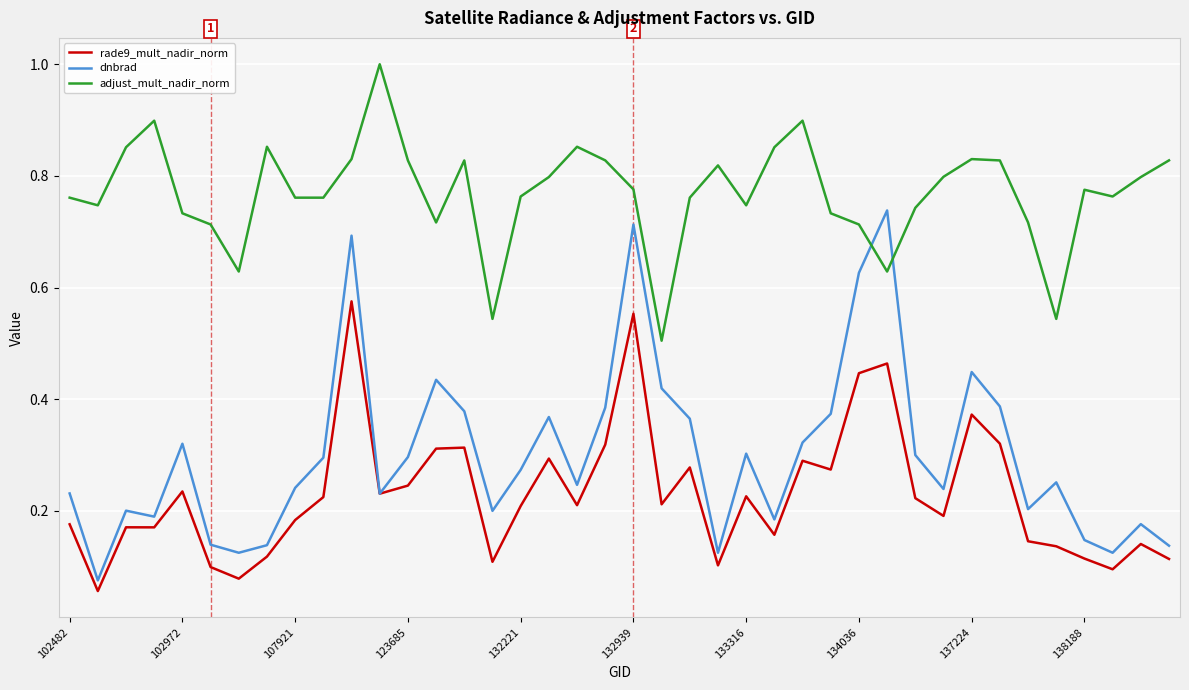

Does the chart have visible grid lines?

Yes